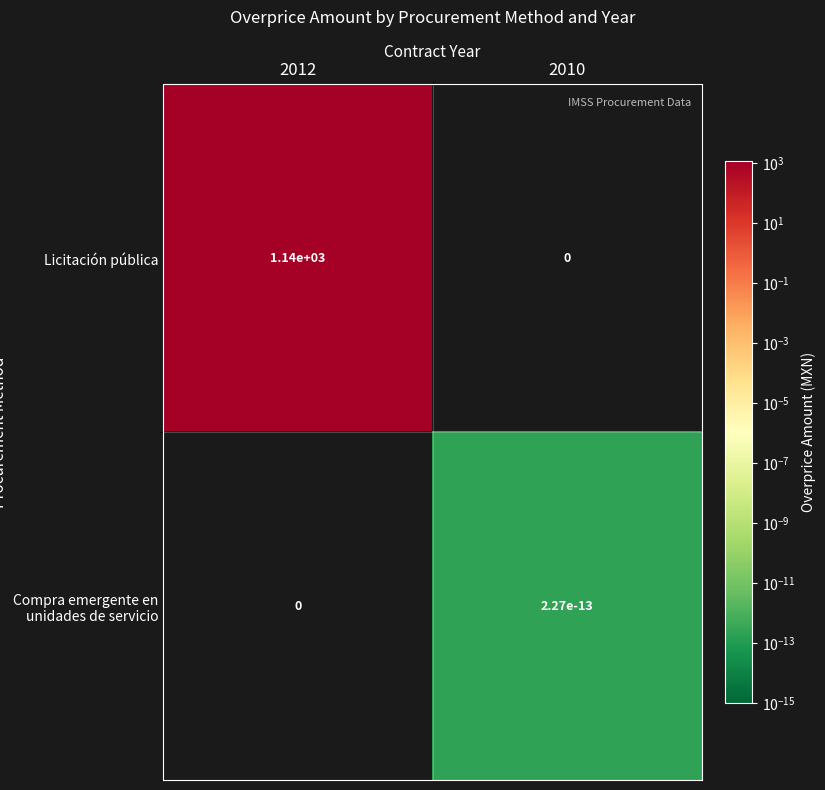

Rank the series at 2012 from highest to lowest value.

Licitación pública, Compra emergente en unidades de servicio